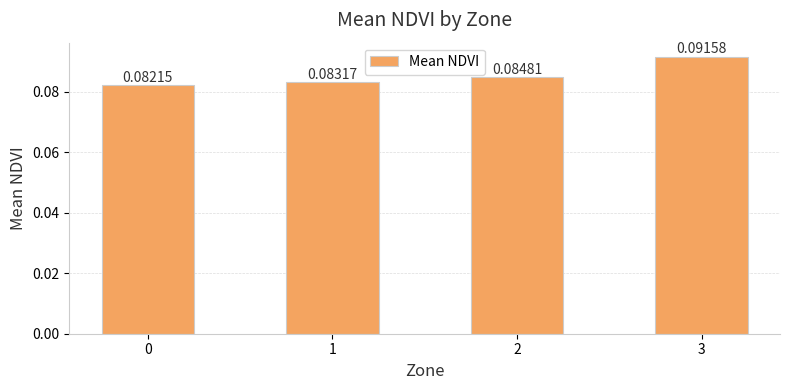

Which has a higher value, 3 or 0?

3